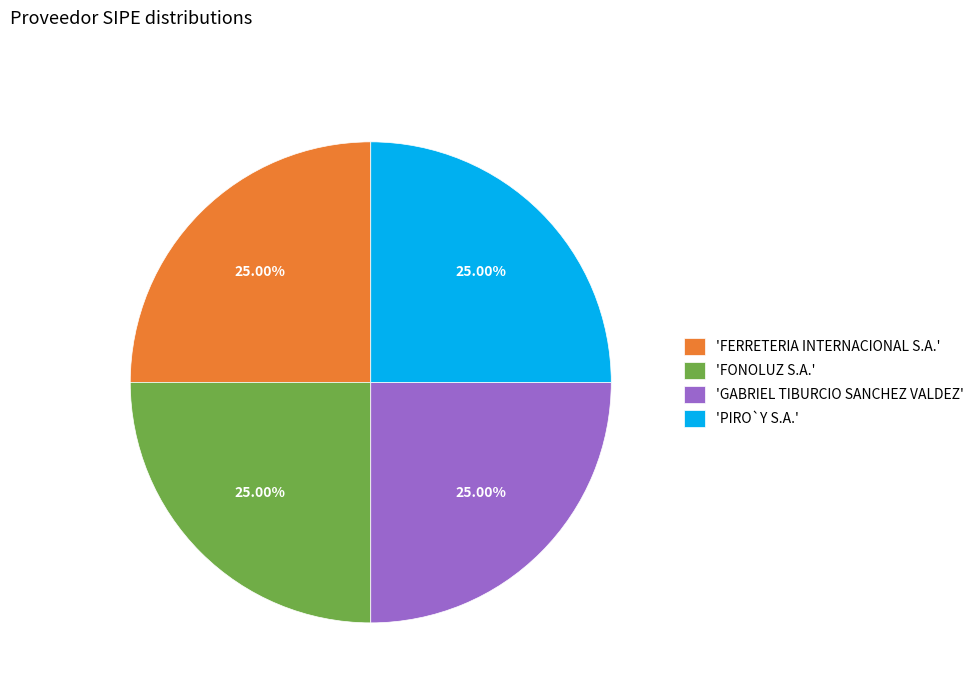

Does any single category account for the majority?

No